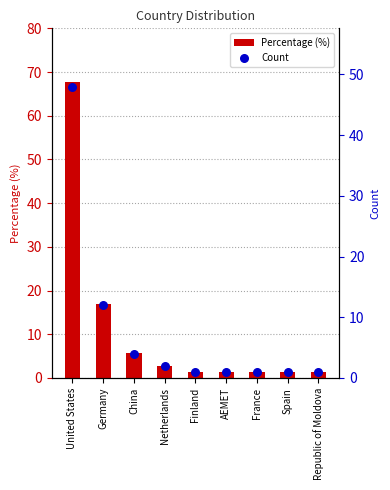

Which series has the widest spread of Y values?

Percentage (%)